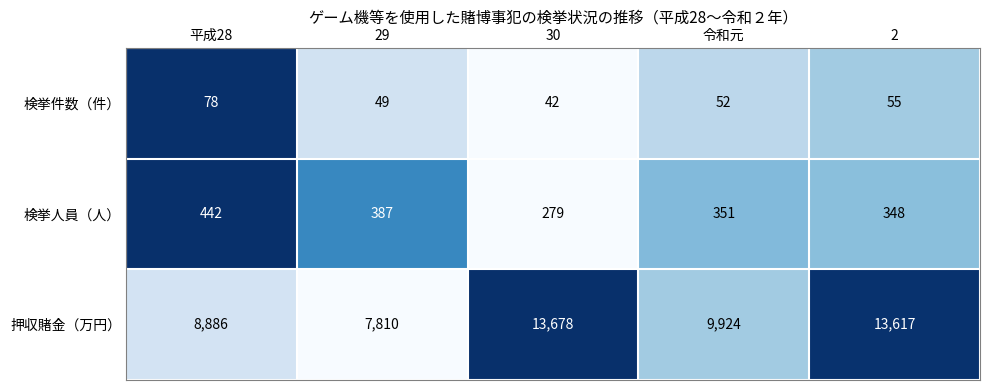

What is the total value across all series at 平成28?

9406